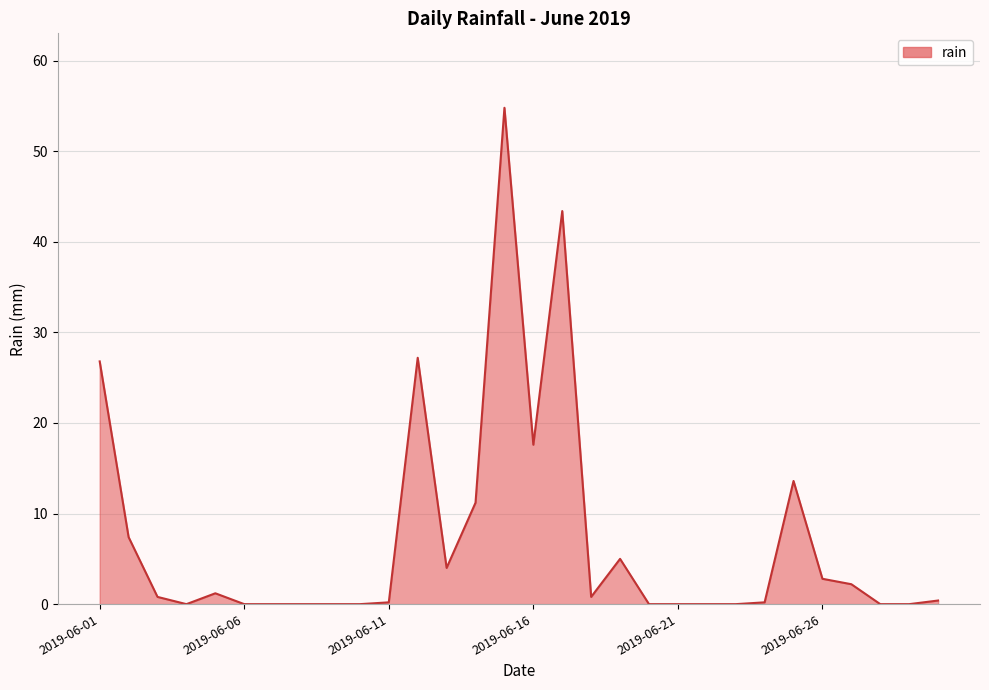

What is the difference between the maximum and minimum values?

54.8